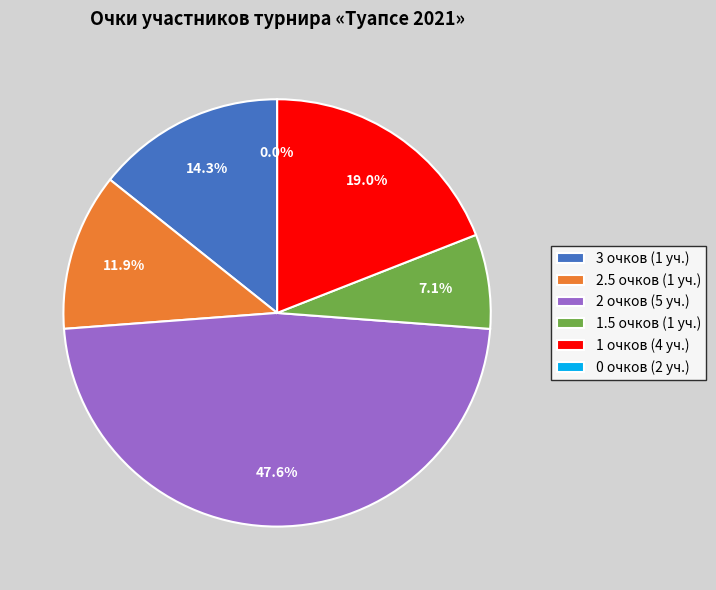

Does any single category account for the majority?

No